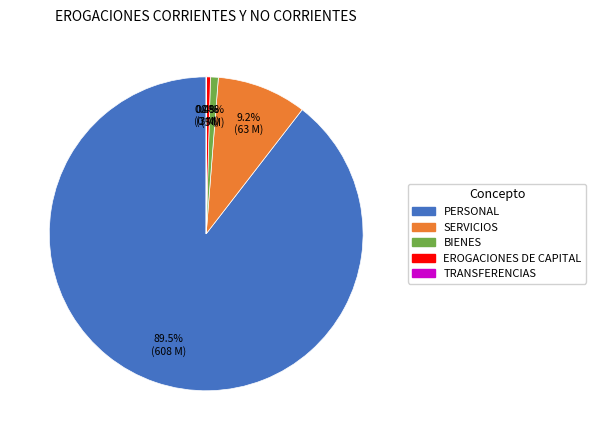

To the nearest percent, what portion does SERVICIOS represent?

9%